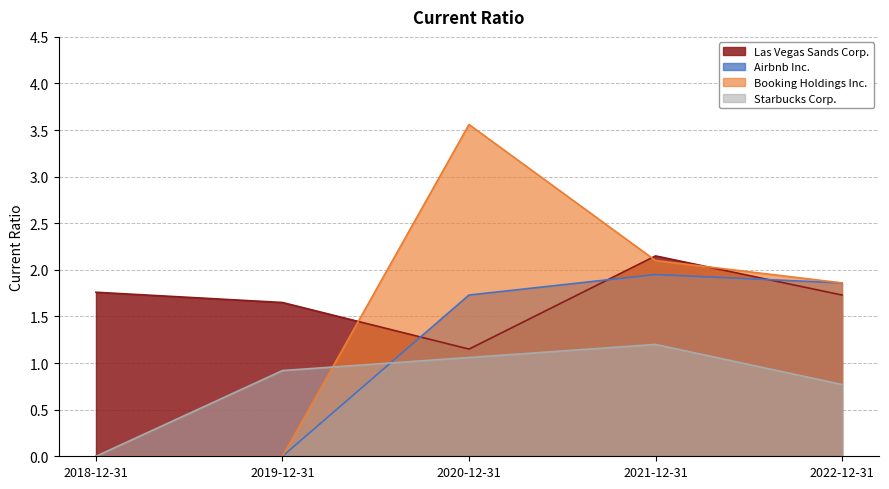

At which category does Starbucks Corp. reach its first local peak?

2021-12-31